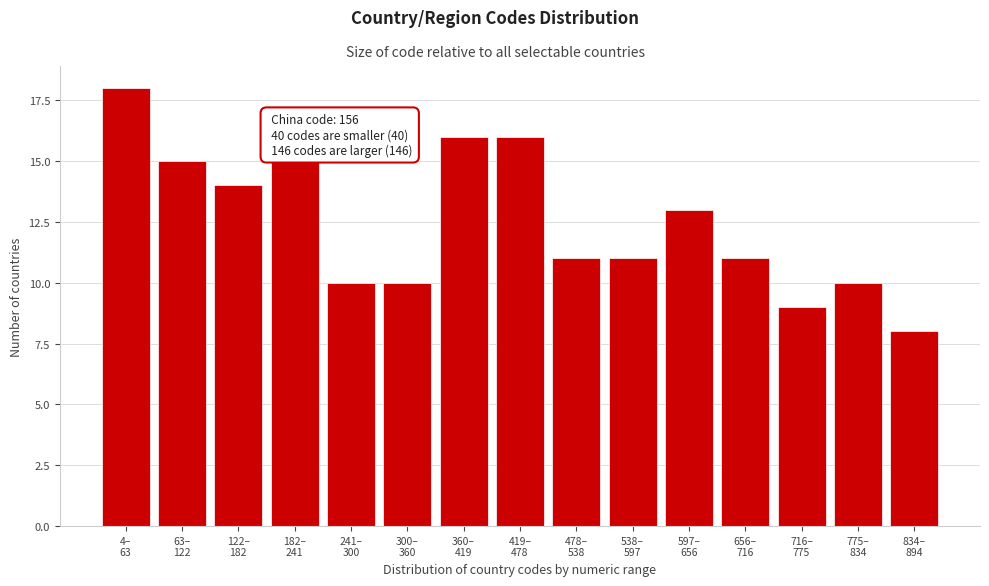

Reading left to right, list all the values displayed in this chart.

18	15	14	15	10	10	16	16	11	11	13	11	9	10	8